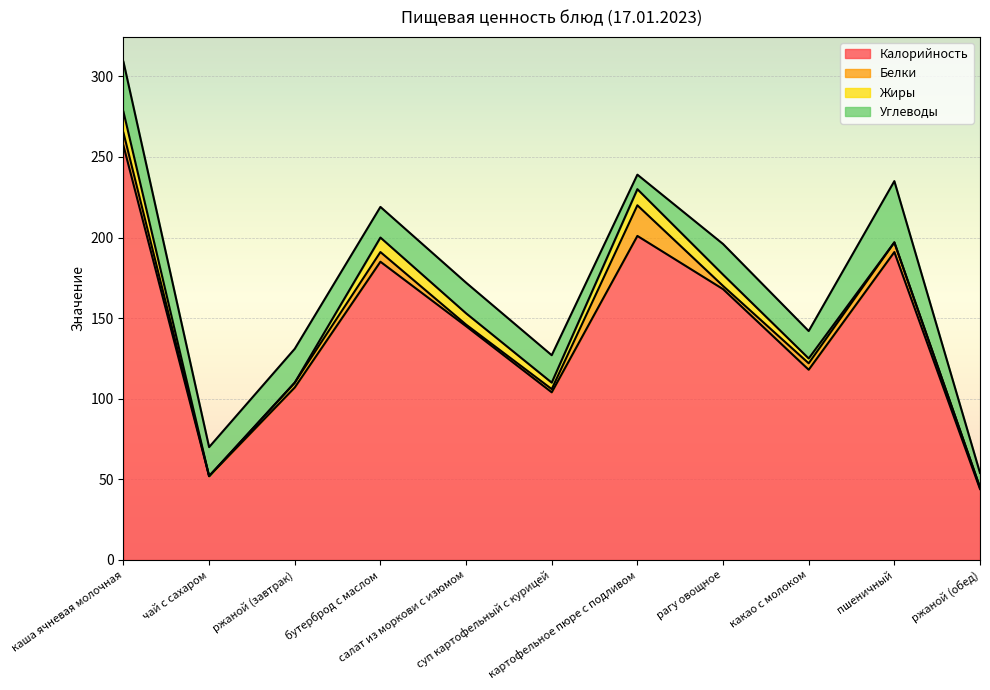

Which series has the widest spread of values?

Калорийность